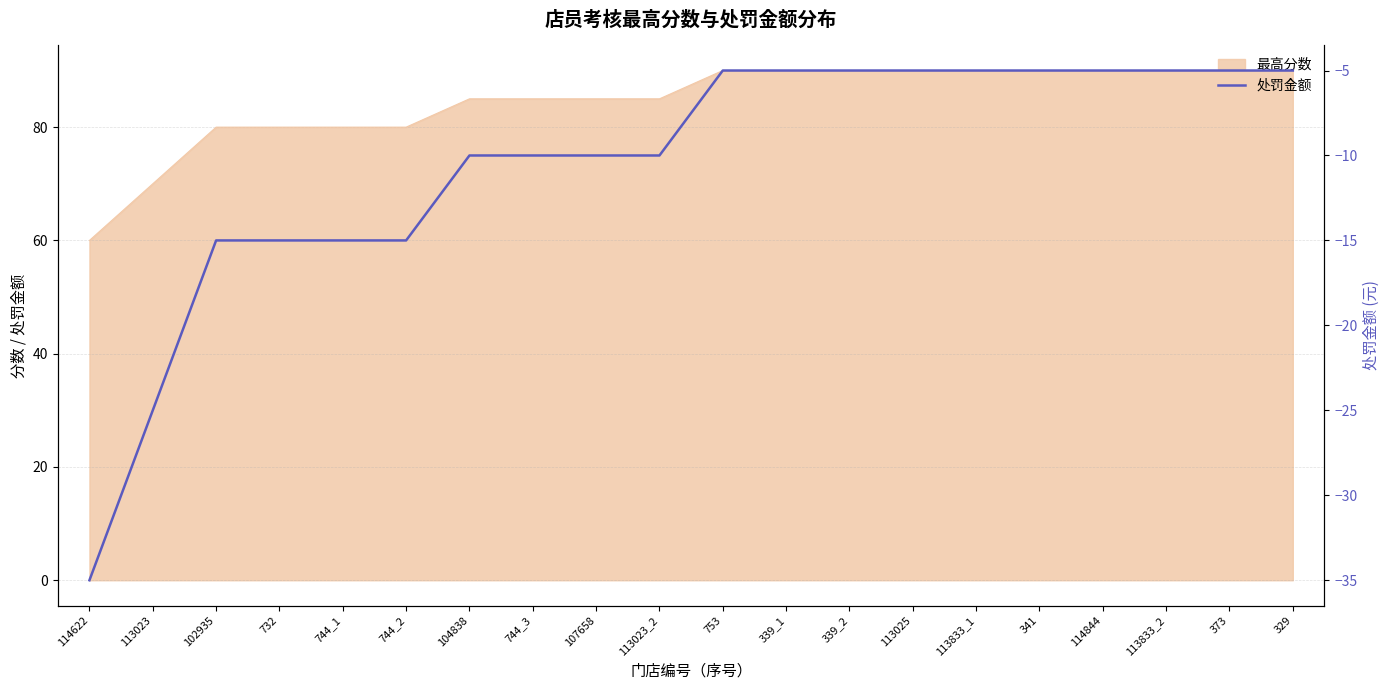

True or false: the data has more than 2 interior local peaks.

False